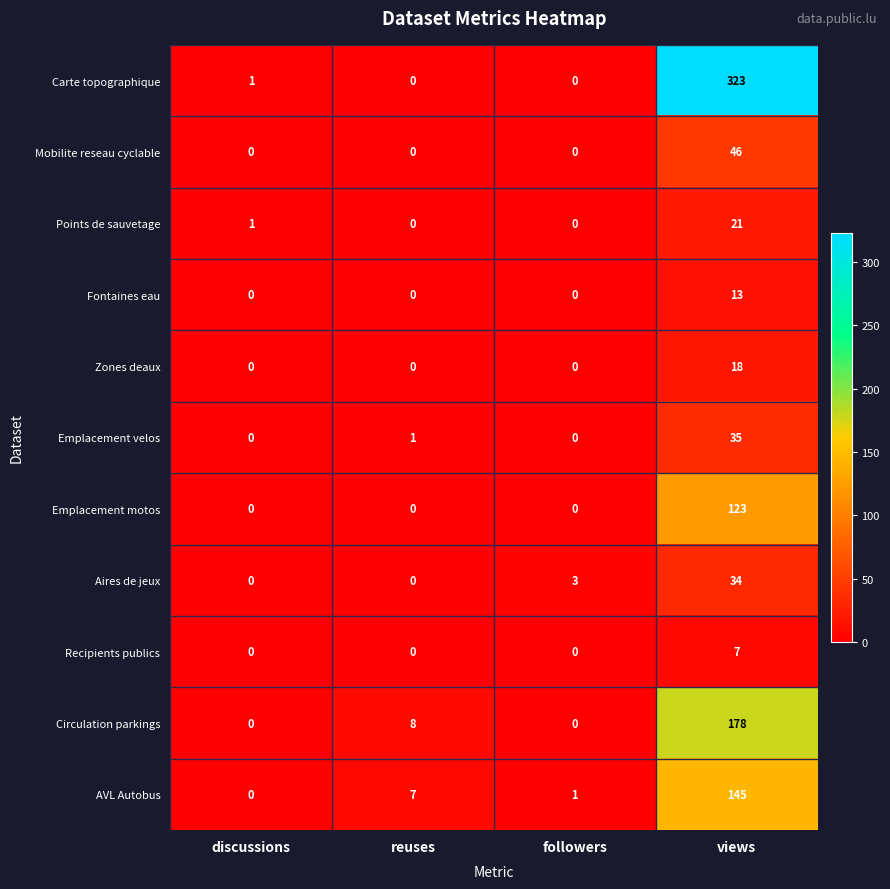

How many positive values does the Recipients publics series have?

1